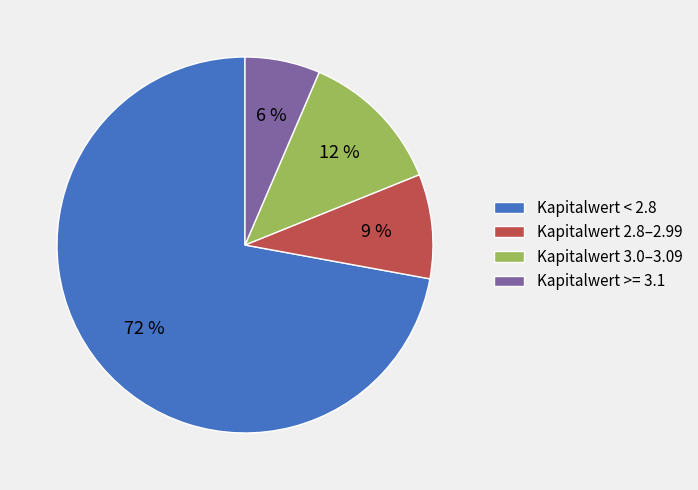

Which has a higher value, Kapitalwert 2.8–2.99 or Kapitalwert >= 3.1?

Kapitalwert 2.8–2.99